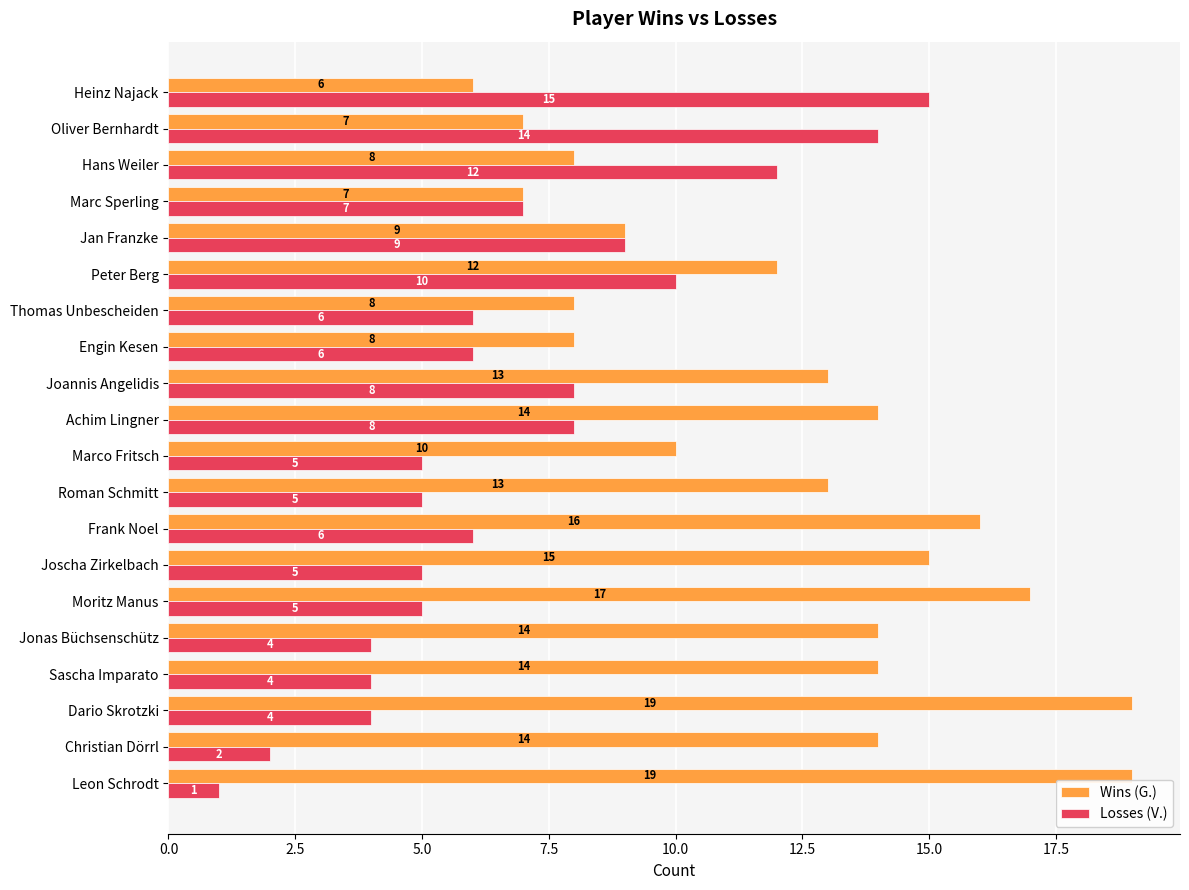

Which series has the widest spread of values?

Losses (V.)